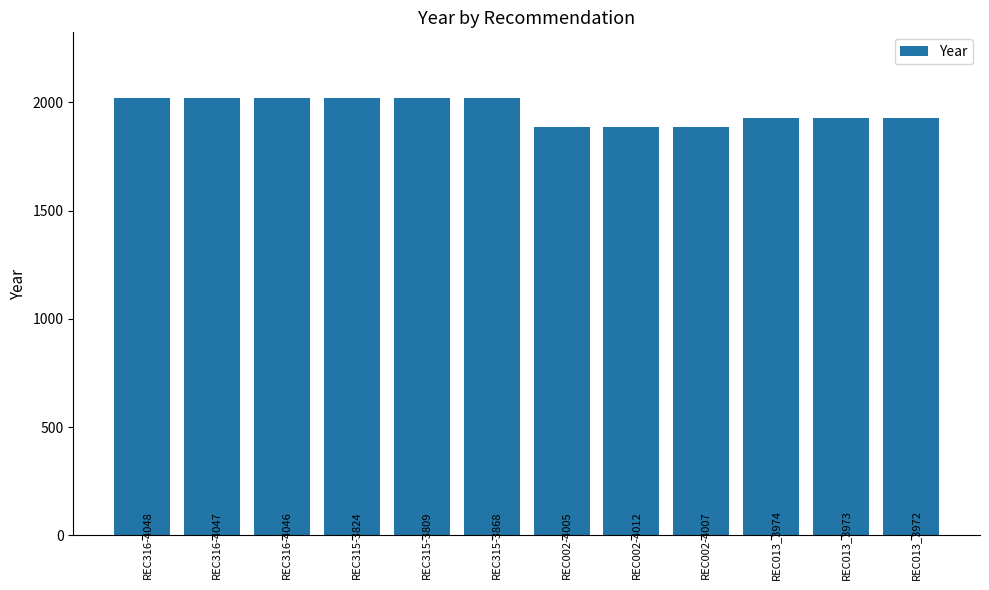

Approximately how many times larger is the value at REC002-4012 compared to REC315-3809?

0.9